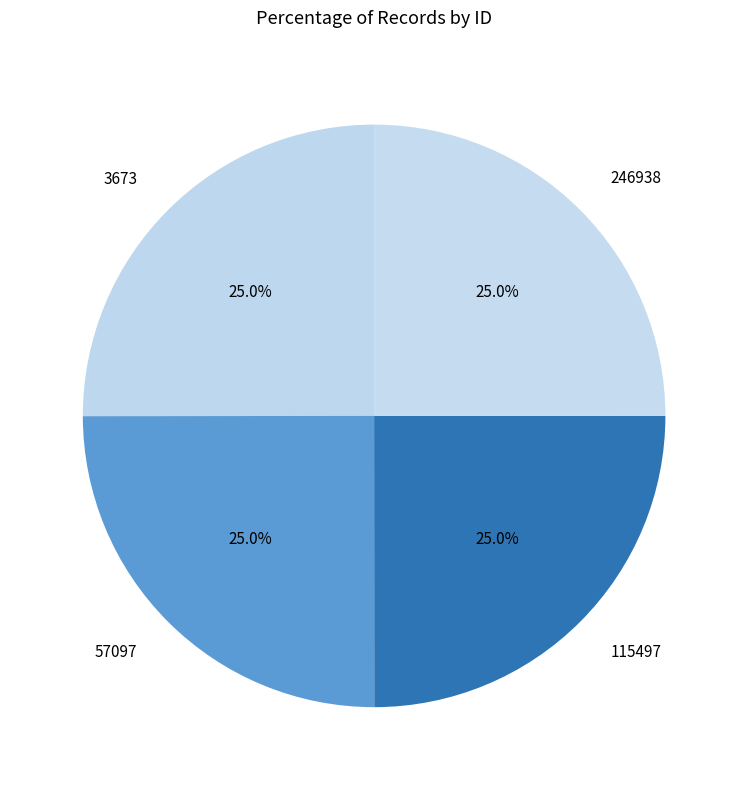

To the nearest percent, what percentage of the pie is 57097?

25%